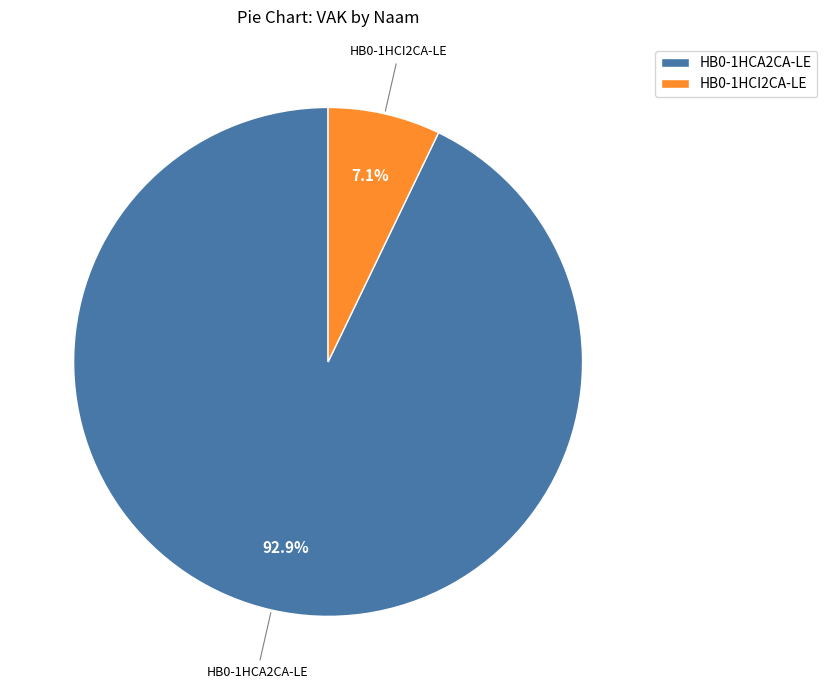

What percentage is the HB0-1HCA2CA-LE slice, to the nearest percent?

93%